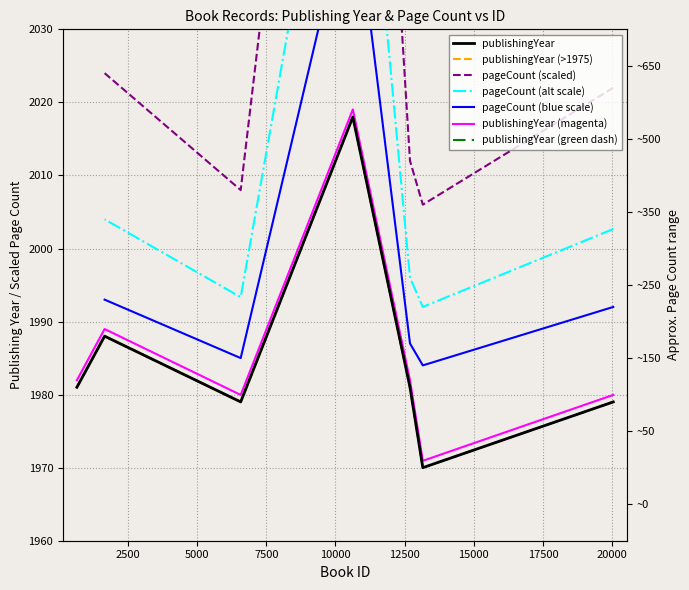

Reading left to right, what are all the values shown in this chart?

20040=1979	13157=1970	12694=1981	10628=2018	6575=1979	1657=1988	654=1981